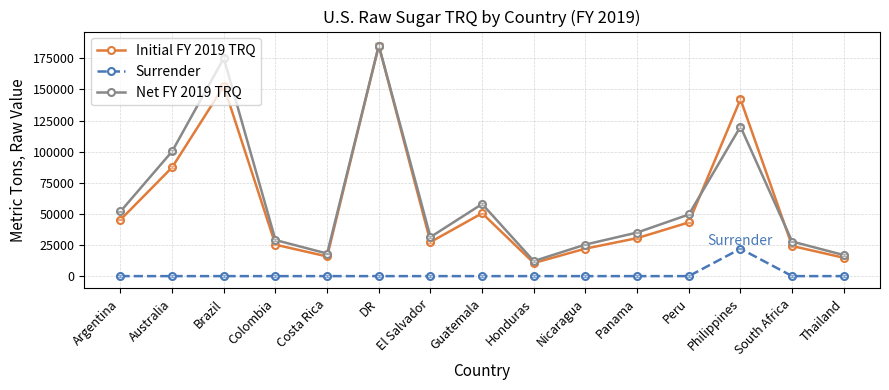

Which series changed the most between Peru and Philippines?

Initial FY 2019 TRQ